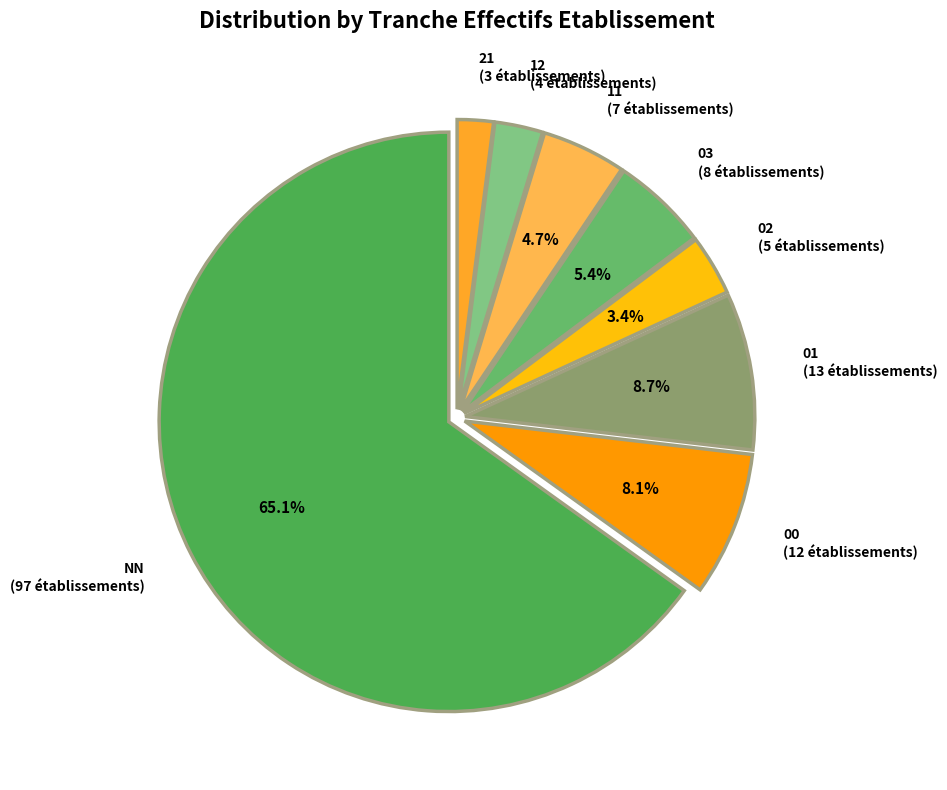

To the nearest percent, what is the difference between the largest and smallest slice percentages?

63%